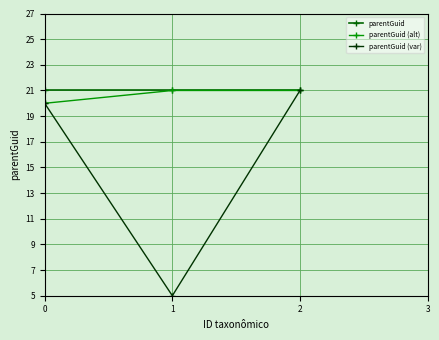

Between 0 and 1, which series saw the biggest shift?

parentGuid (var)